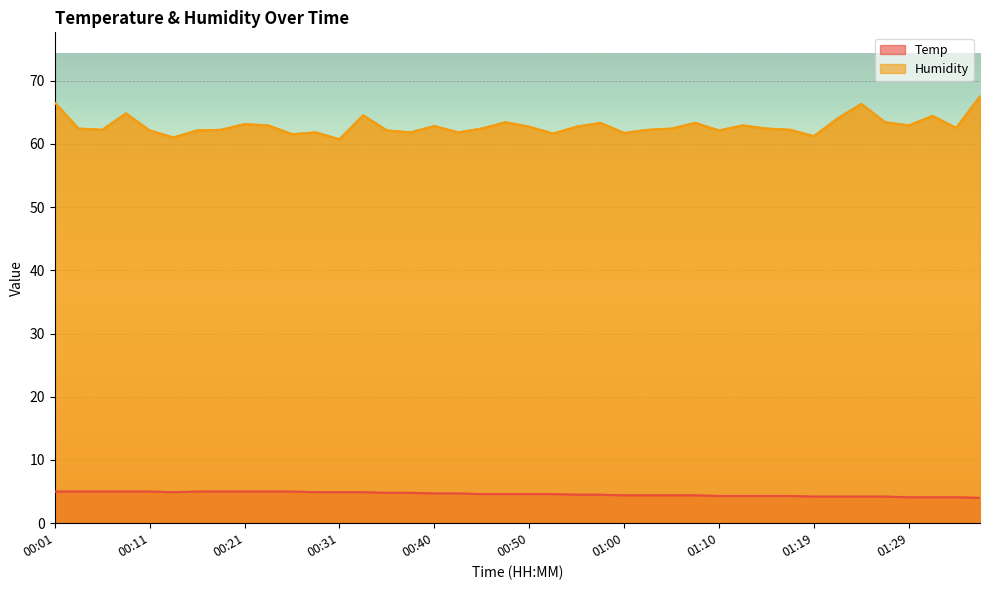

List the series in order of their overall mean, highest first.

Humidity, Temp